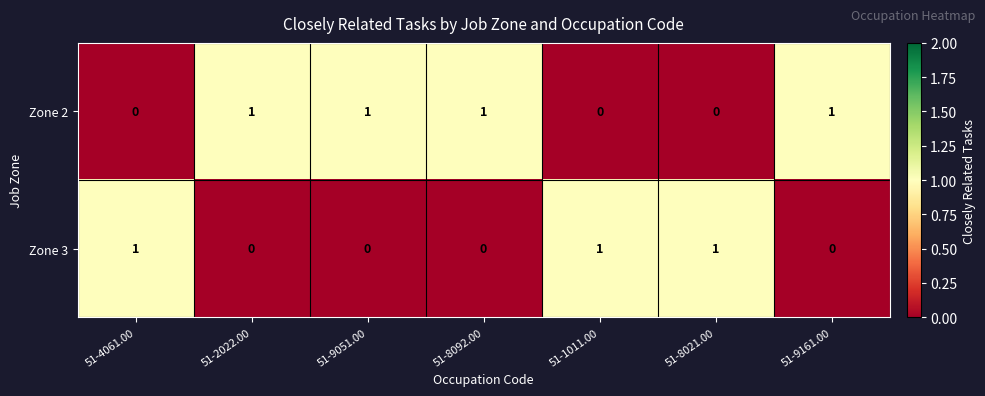

How many Zone 3 values are between 0 and 1?

7